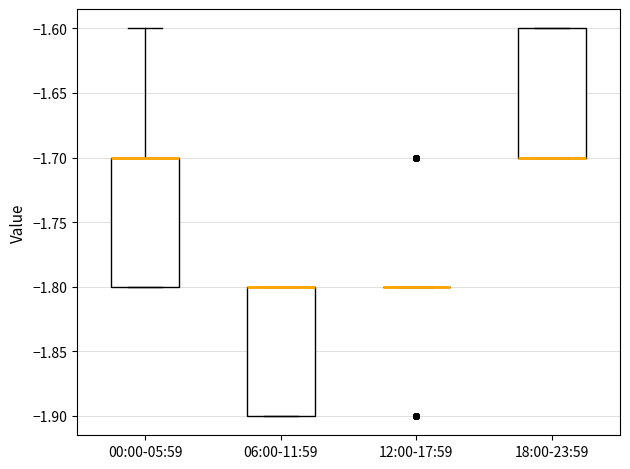

Reading left to right, transcribe this box plot: for each box, give where its median line is, the range the box spans, and where its two whiskers end, as read against the y-axis. The values are not printed on the chart, so give them approximately, as read against the axis.

00:00-05:59: median -1.7 (drawn on the box's upper edge), box -1.8 to -1.7, whiskers -1.8 to -1.6
06:00-11:59: median -1.8 (drawn on the box's upper edge), box -1.9 to -1.8, whiskers -1.9 to -1.8
12:00-17:59: box collapsed to a line at -1.8, whiskers -1.8 to -1.8
18:00-23:59: median -1.7 (drawn on the box's lower edge), box -1.7 to -1.6, whiskers -1.7 to -1.6